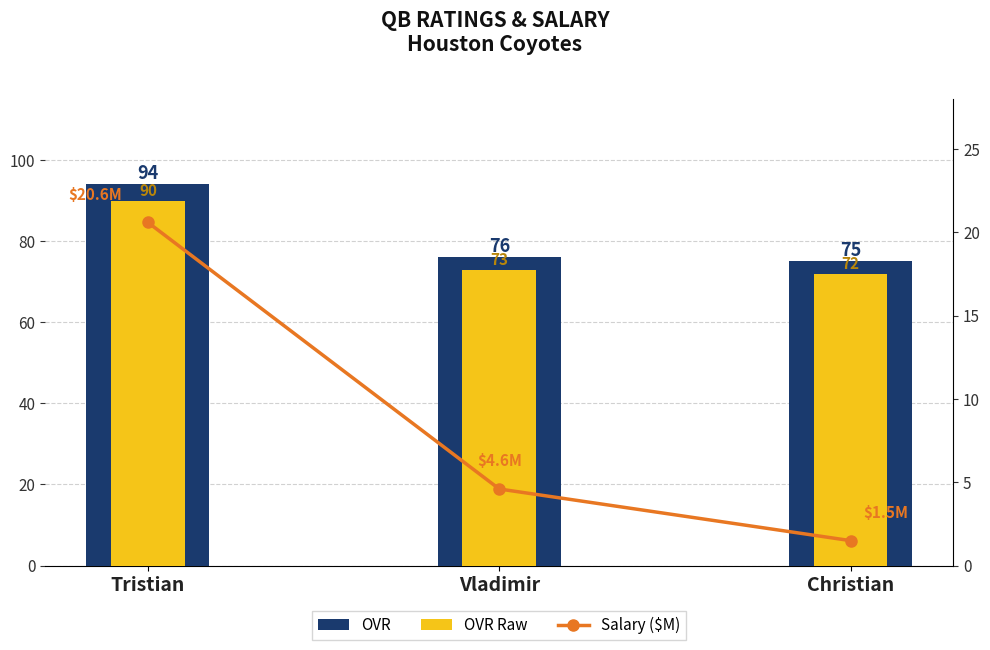

Which has a higher value, Vladimir or Tristian?

Tristian